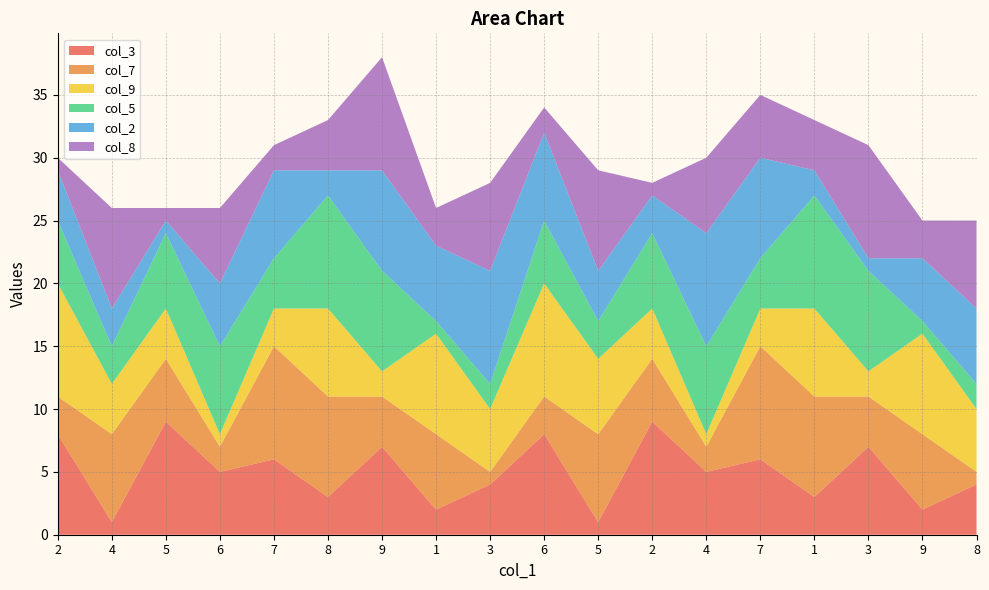

Reading right to left, list all the values displayed in this chart.

col_3: 8=4	9=2	3=7	1=3	7=6	4=5	2=9	5=1	6=8	3=4	1=2	9=7	8=3	7=6	6=5	5=9	4=1	2=8
col_7: 8=1	9=6	3=4	1=8	7=9	4=2	2=5	5=7	6=3	3=1	1=6	9=4	8=8	7=9	6=2	5=5	4=7	2=3
col_9: 8=5	9=8	3=2	1=7	7=3	4=1	2=4	5=6	6=9	3=5	1=8	9=2	8=7	7=3	6=1	5=4	4=4	2=9
col_5: 8=2	9=1	3=8	1=9	7=4	4=7	2=6	5=3	6=5	3=2	1=1	9=8	8=9	7=4	6=7	5=6	4=3	2=5
col_2: 8=6	9=5	3=1	1=2	7=8	4=9	2=3	5=4	6=7	3=9	1=6	9=8	8=2	7=7	6=5	5=1	4=3	2=4
col_8: 8=7	9=3	3=9	1=4	7=5	4=6	2=1	5=8	6=2	3=7	1=3	9=9	8=4	7=2	6=6	5=1	4=8	2=1